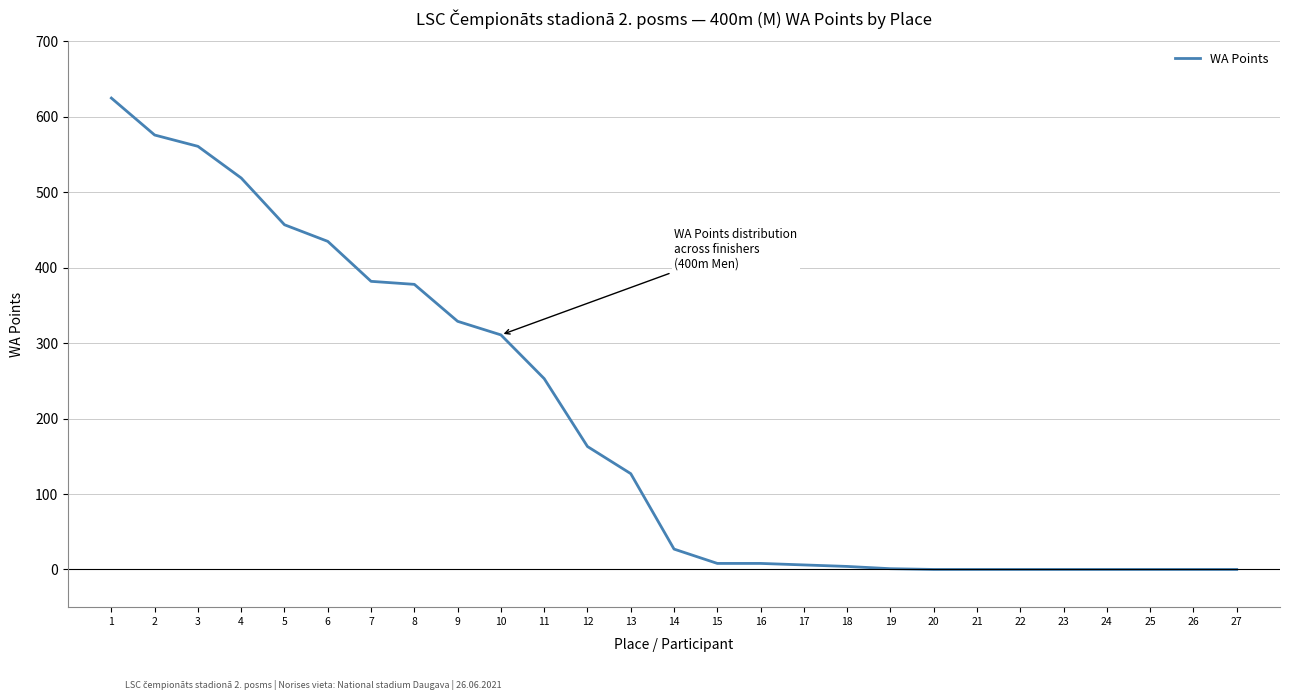

What is the difference between the second highest and second lowest values?

576